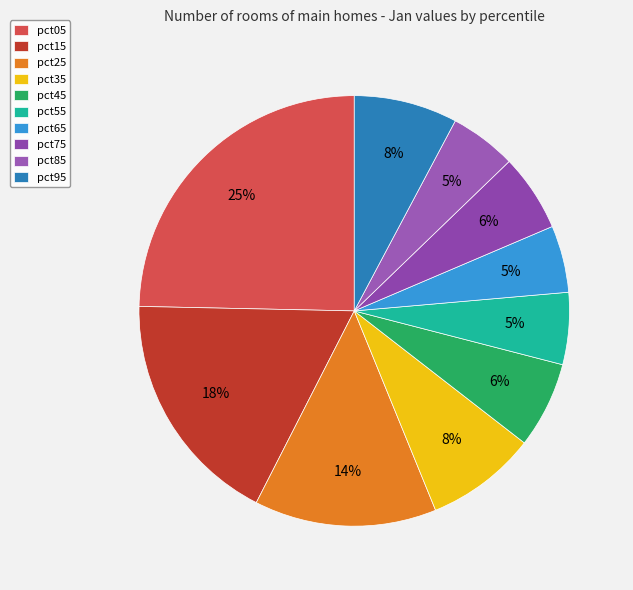

To the nearest percent, what is the average slice percentage?

10%